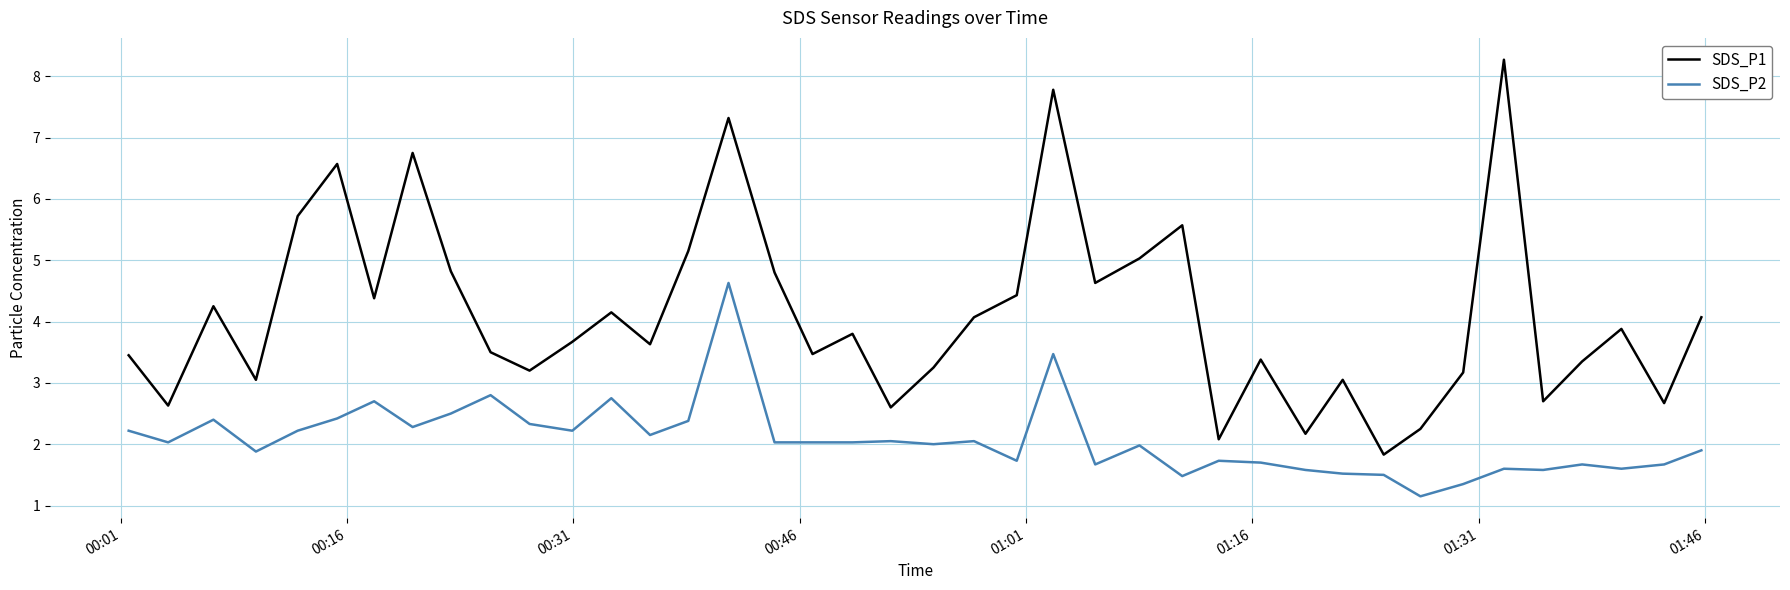

True or false: SDS_P2 and SDS_P1 cross at least once.

False